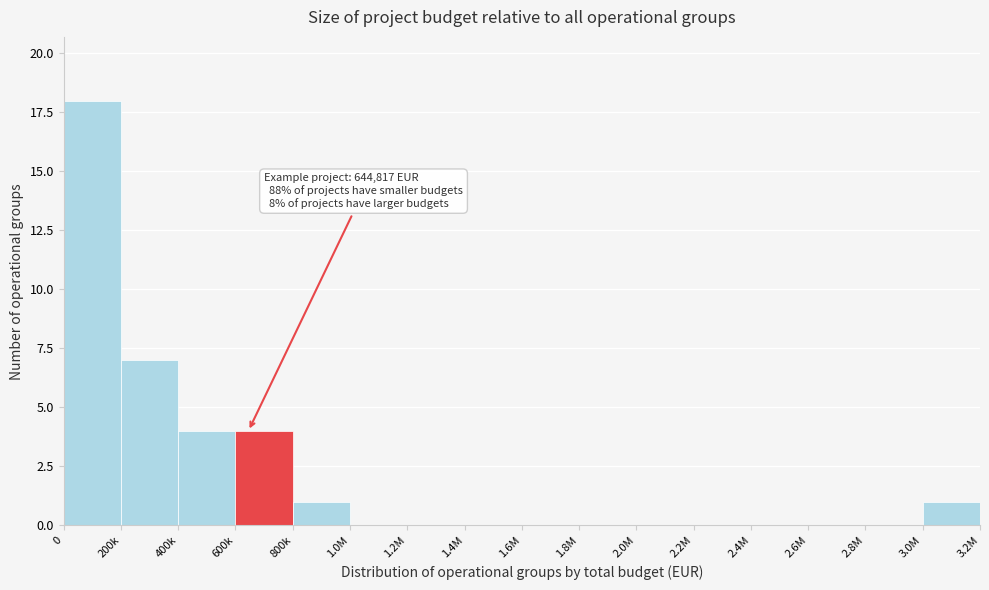

Reading left to right, list all the values displayed in this chart.

0=18	200k=7	400k=4	600k=4	800k=1	1.0M=0	1.2M=0	1.4M=0	1.6M=0	1.8M=0	2.0M=0	2.2M=0	2.4M=0	2.6M=0	2.8M=0	3.0M=1